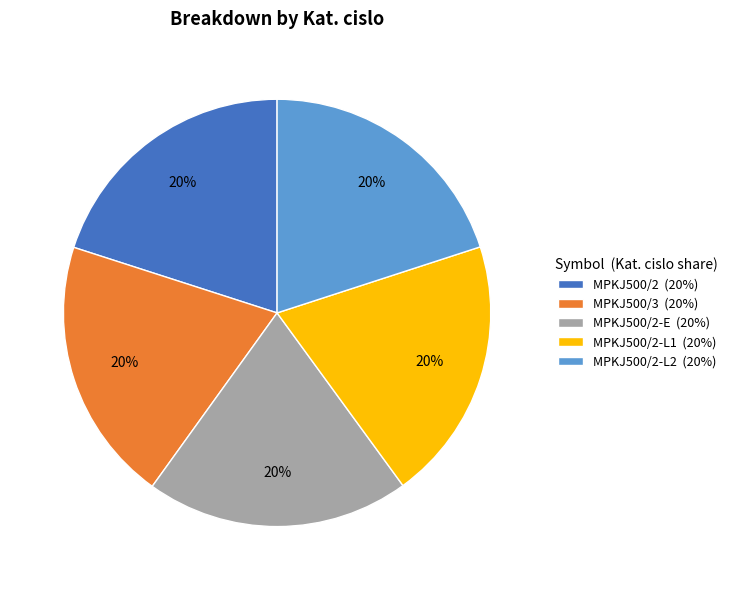

Count the number of slices in the pie.

5